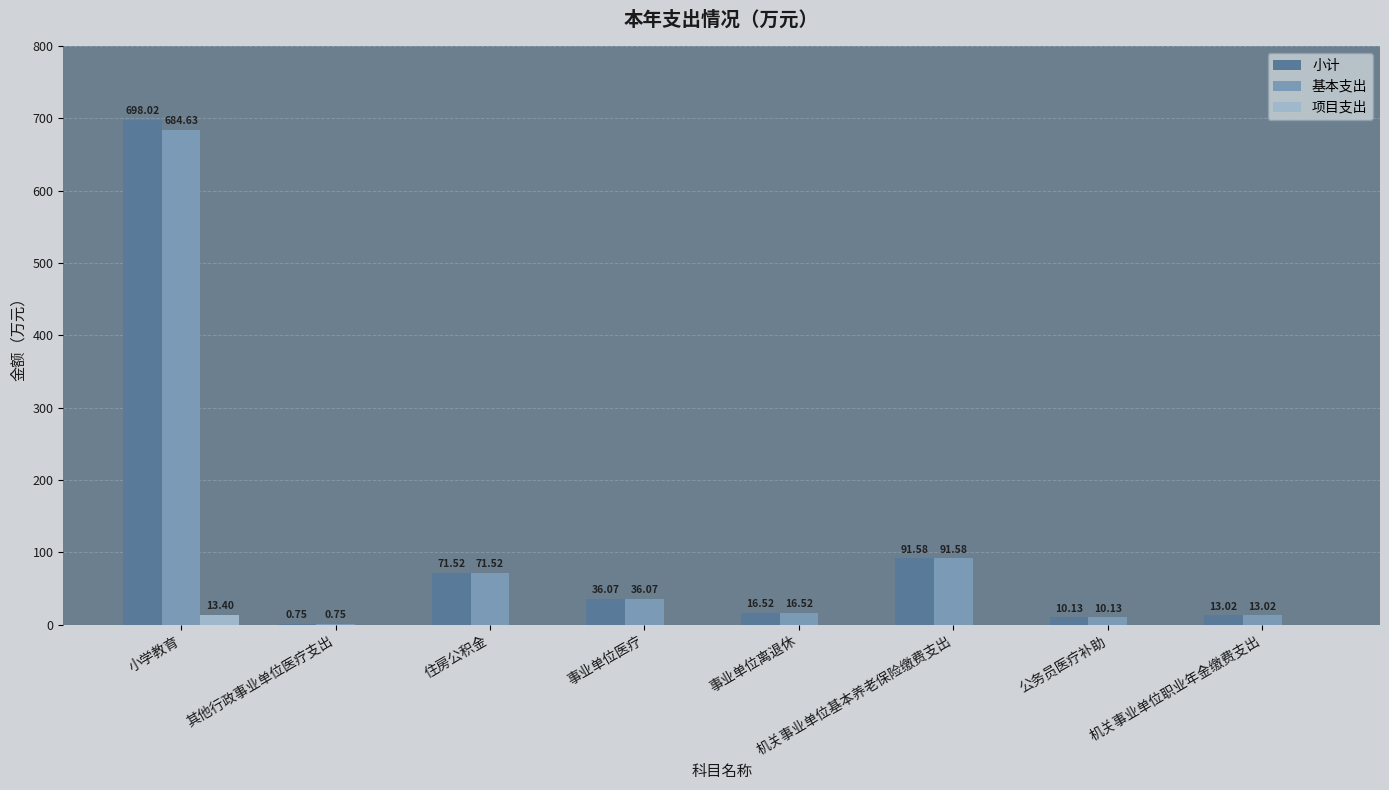

Which series changed the most between 小学教育 and 事业单位离退休?

小计